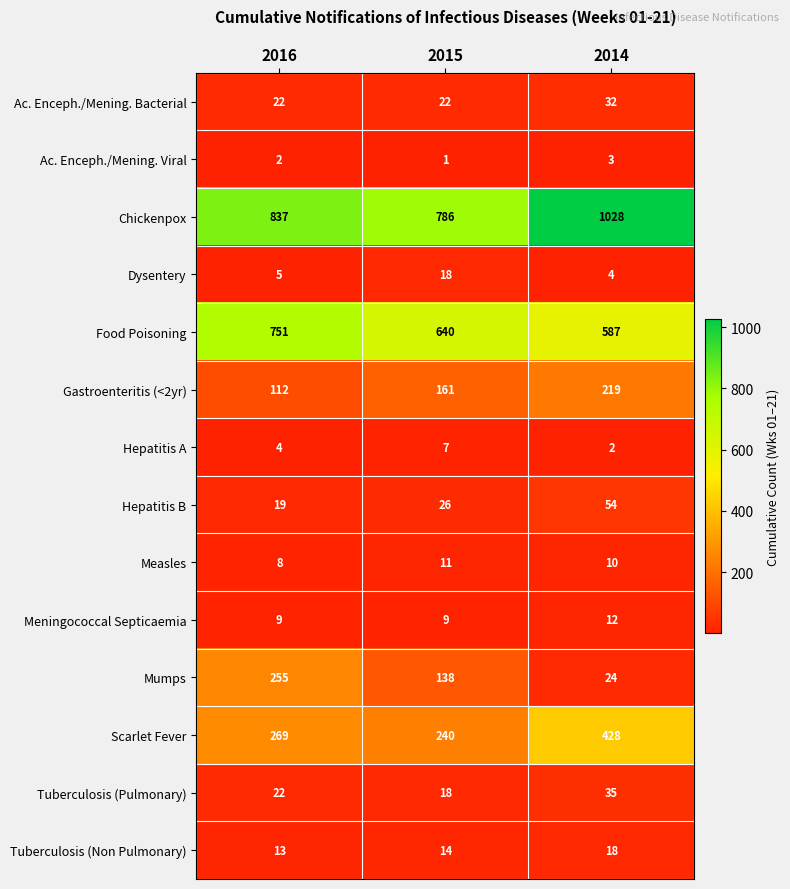

What is the difference between the maximum and minimum values in the Ac. Enceph./Mening. Bacterial series?

10